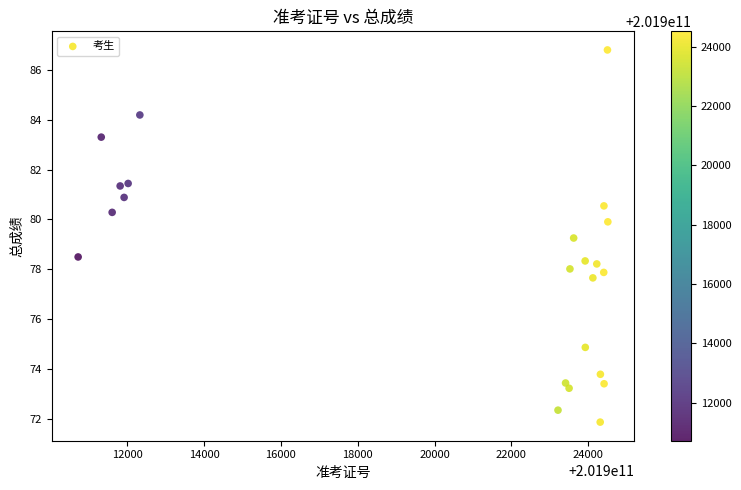

What is the range of Y values (max minus min)?

14.9